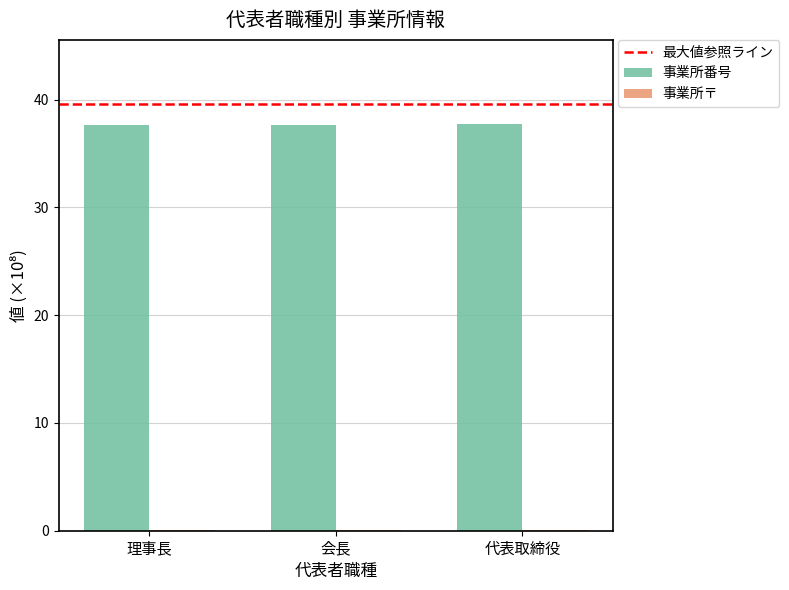

Which series has the largest total across all categories?

事業所番号